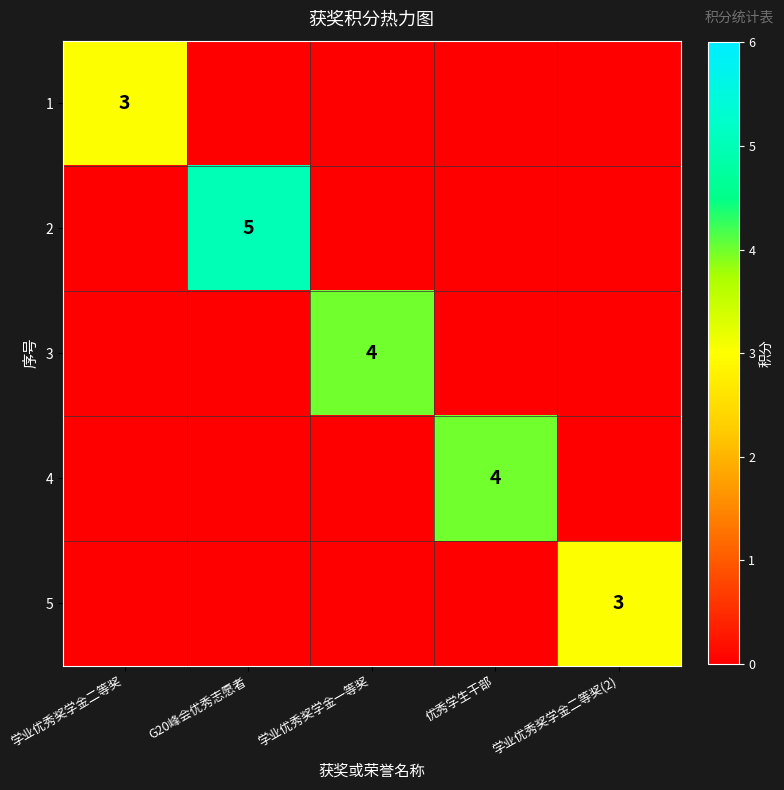

The 4 series shows 4 at 优秀学生干部. True or false?

True